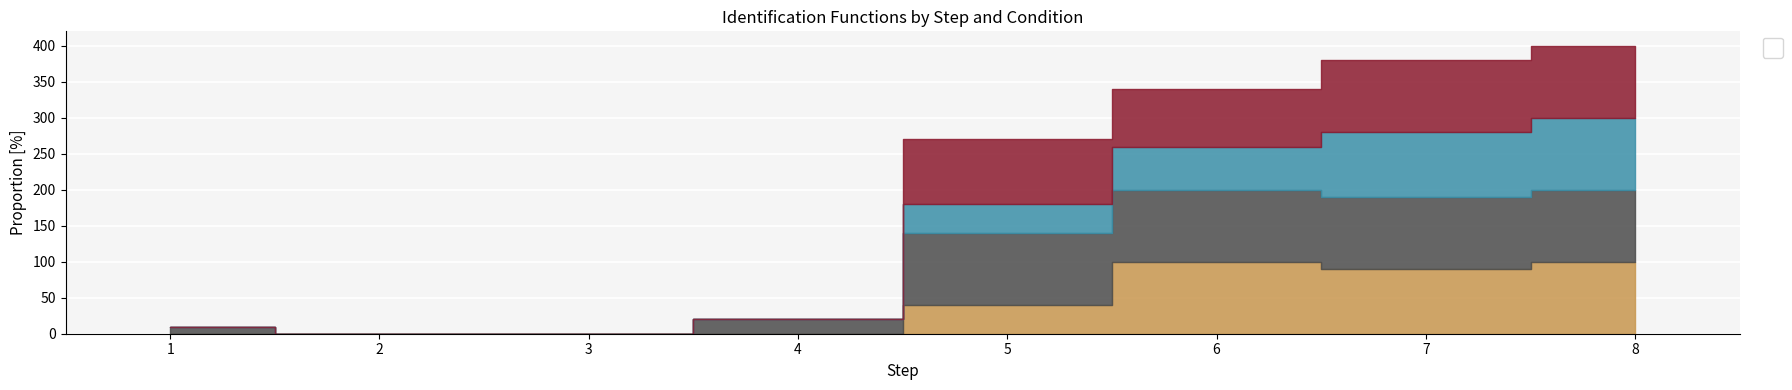

What is the sum of the _IFT_REF values at 7 and 3?

90